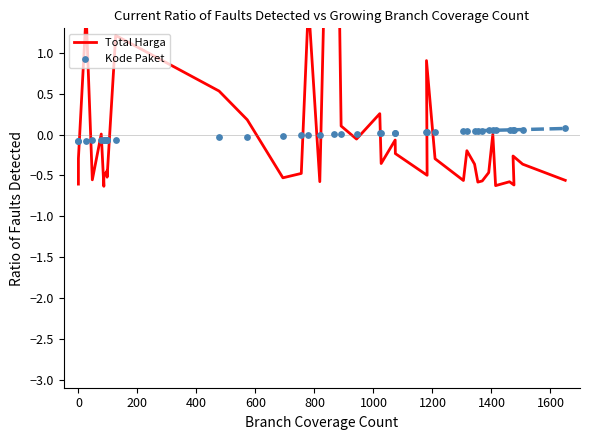

Which series reaches the minimum Y coordinate?

Total Harga